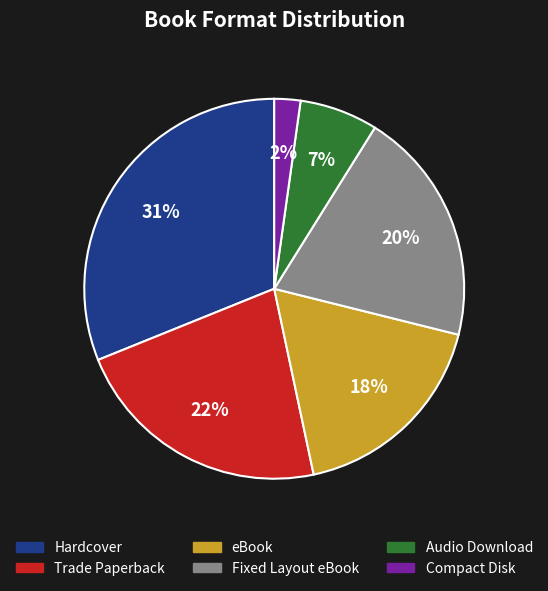

How many slices are in this pie chart?

6